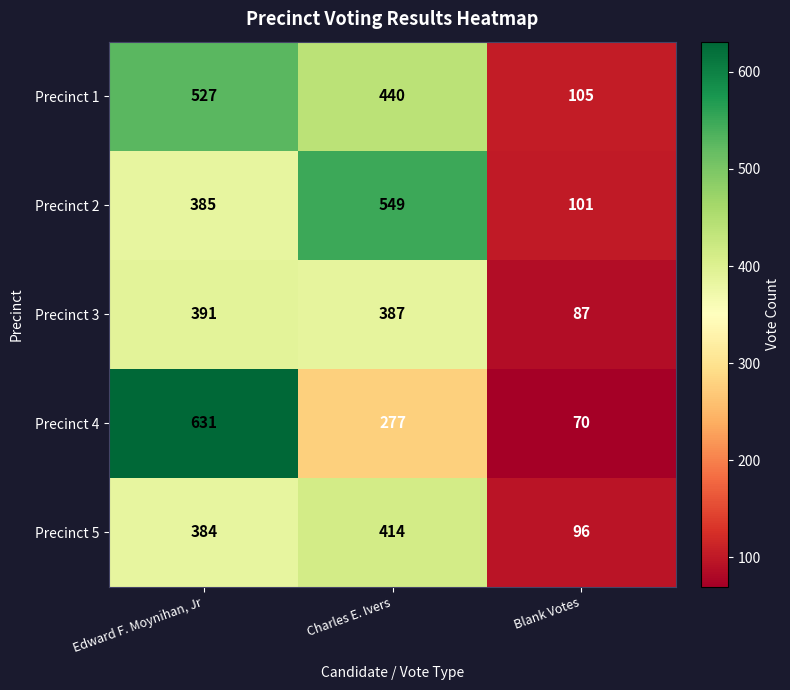

Between Edward F. Moynihan, Jr and Charles E. Ivers, which series saw the biggest shift?

Precinct 4